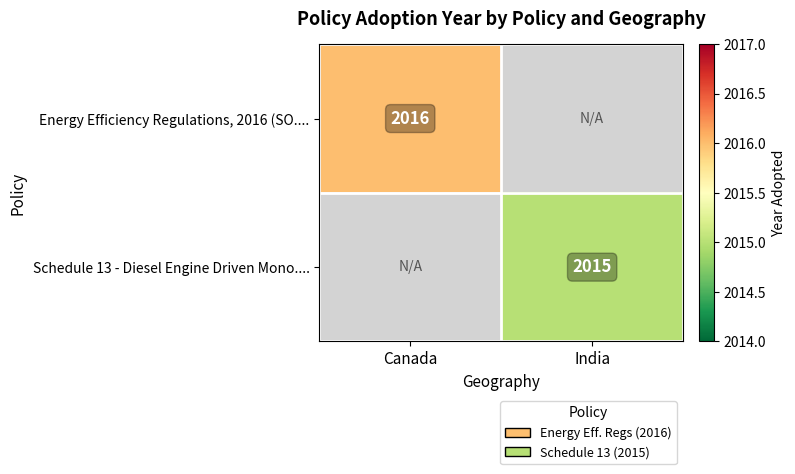

Is it true that Schedule 13 - Diesel Engine Driven Mono.... equals 2015 at India?

True